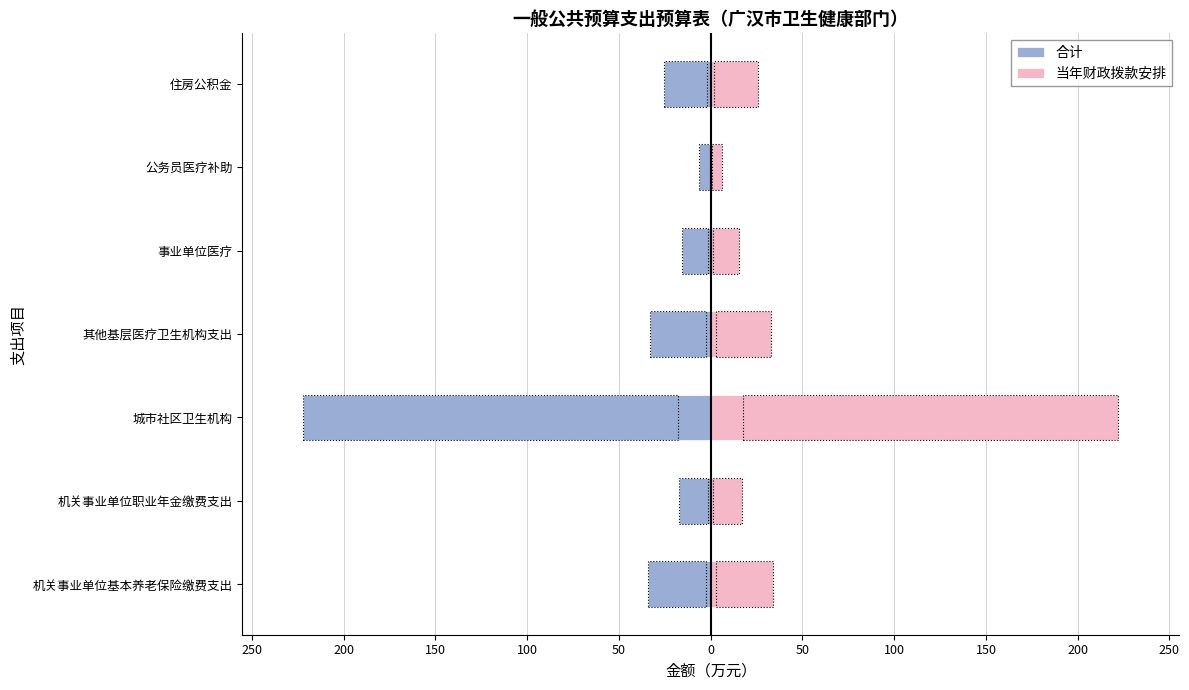

Rank the series at 事业单位医疗 from lowest to highest value.

合计, 当年财政拨款安排